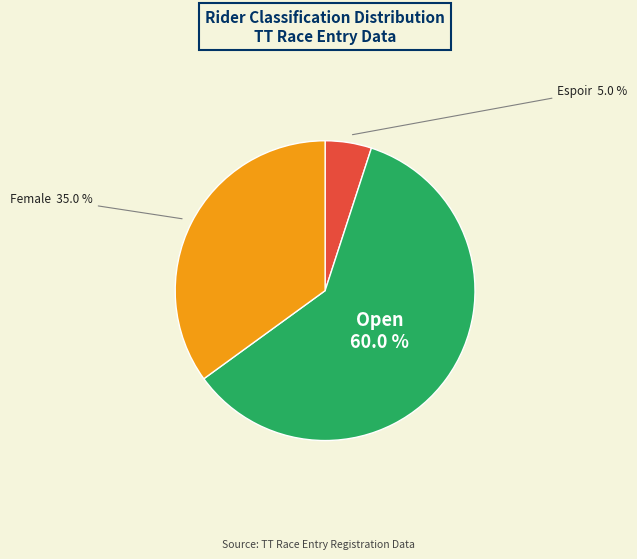

Does any single category account for the majority?

Yes